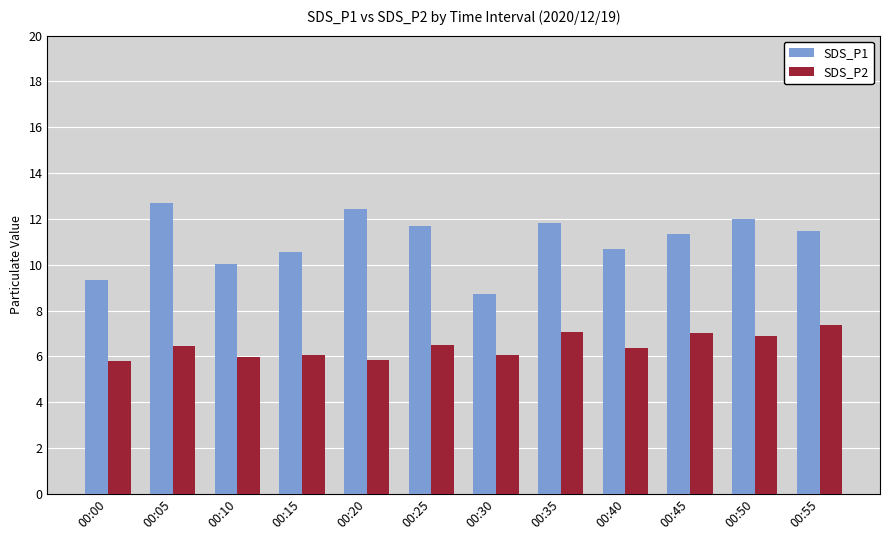

What is the greatest value displayed?

12.7